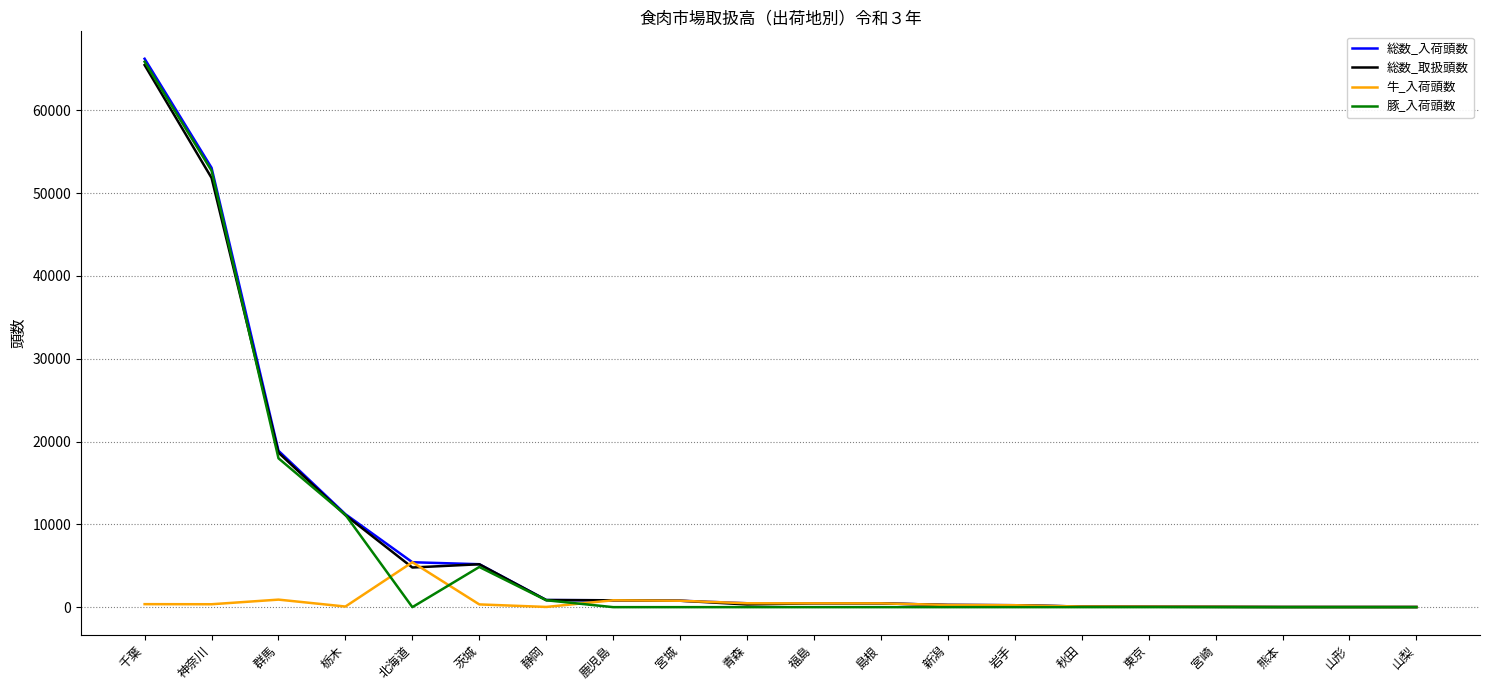

What is the difference between the 総数_取扱頭数 values at 福島 and 秋田?

390